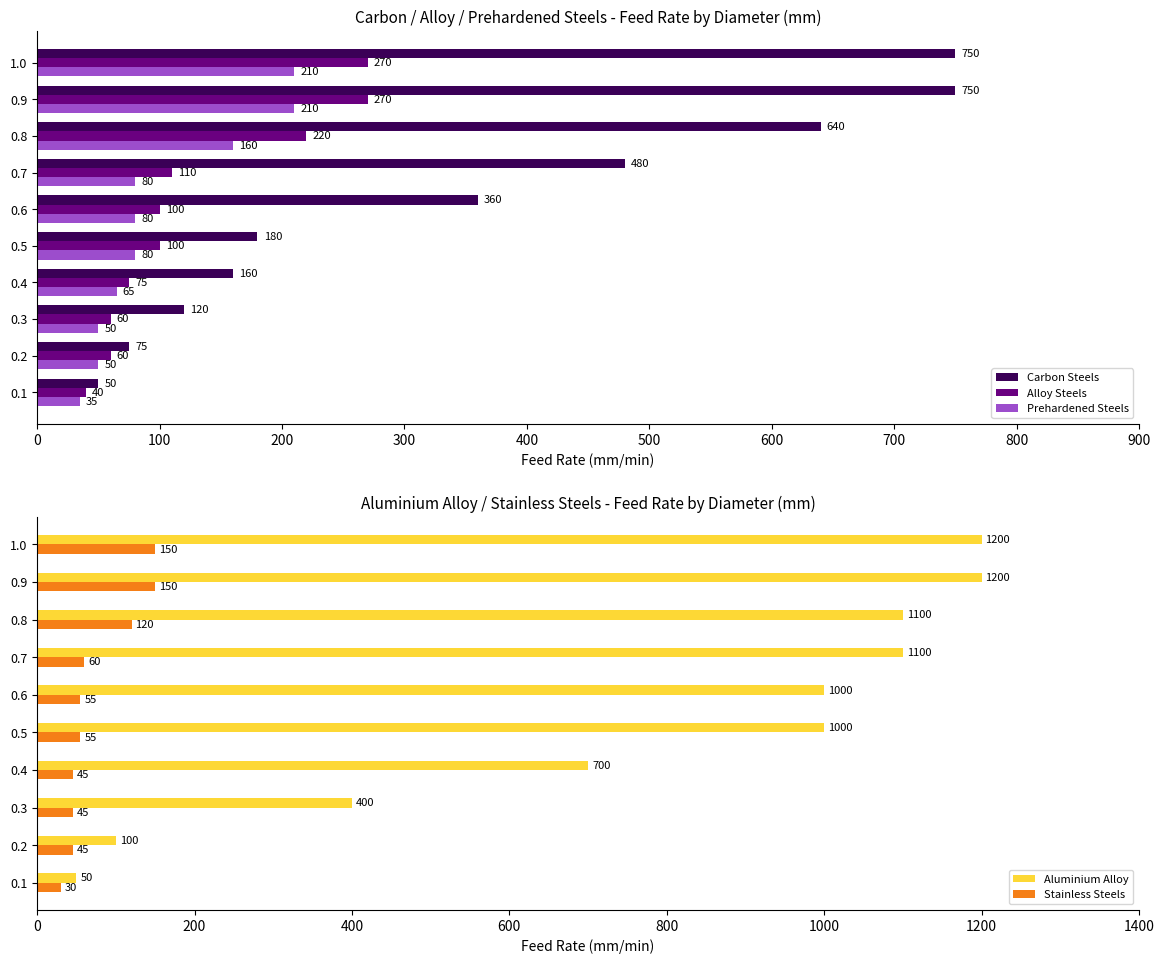

Are the bars horizontal?

Yes